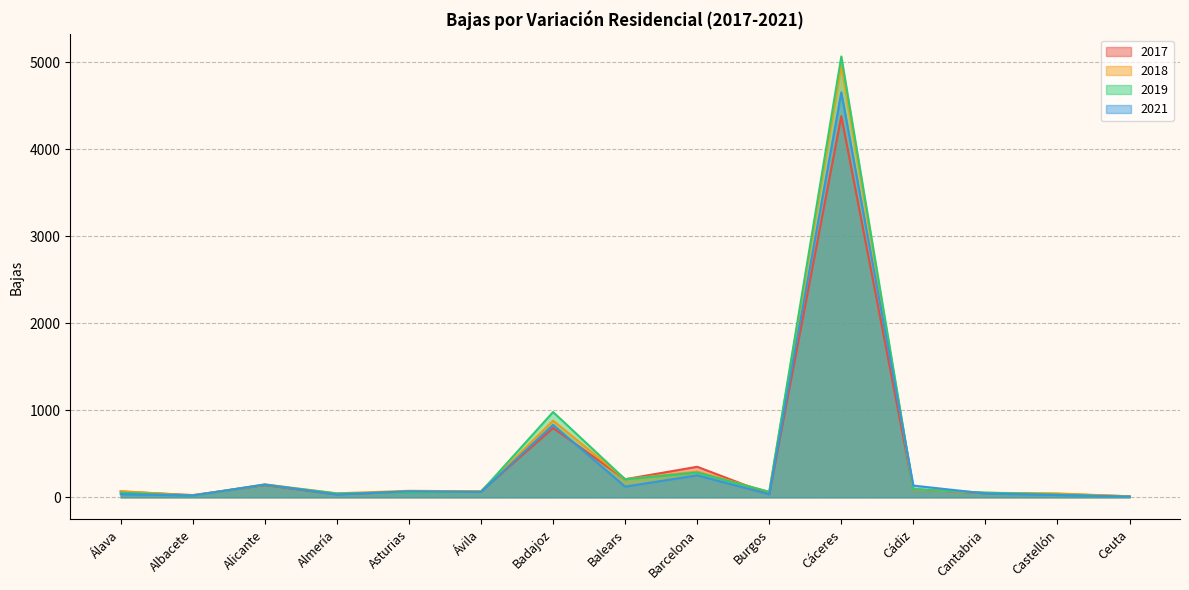

Which series has the largest total across all categories?

2019